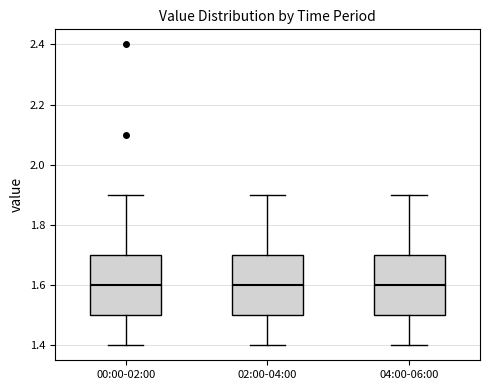

Reading left to right, transcribe this box plot: for each box, give where its median line is, the range the box spans, and where its two whiskers end, as read against the y-axis. The values are not printed on the chart, so give them approximately, as read against the axis.

00:00-02:00: median 1.6, box 1.5 to 1.7, whiskers 1.4 to 1.9
02:00-04:00: median 1.6, box 1.5 to 1.7, whiskers 1.4 to 1.9
04:00-06:00: median 1.6, box 1.5 to 1.7, whiskers 1.4 to 1.9